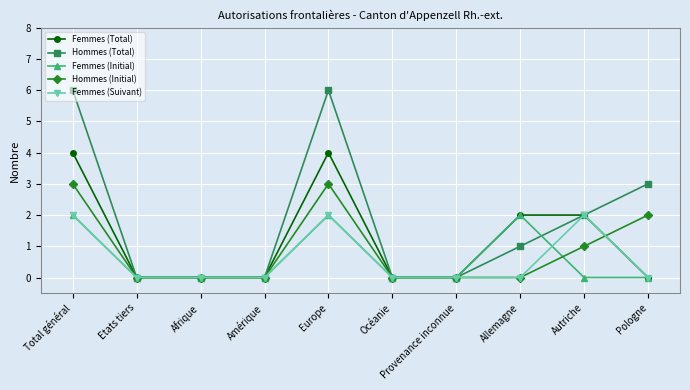

True or false: Hommes (Total) has more than 0 interior local peaks.

True